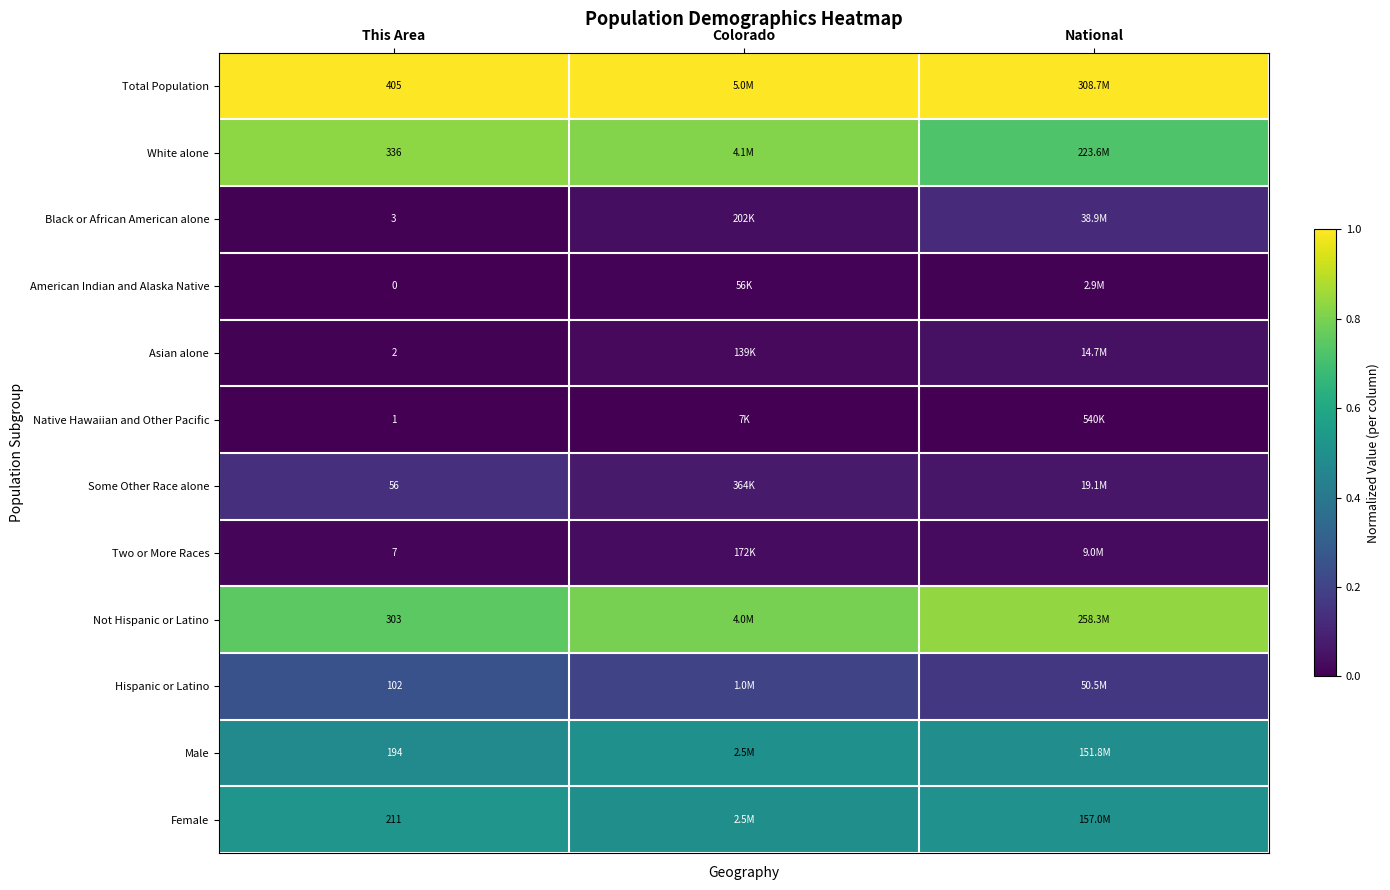

At This Area, list the series in order from smallest to largest.

American Indian and Alaska Native, Native Hawaiian and Other Pacific, Asian alone, Black or African American alone, Two or More Races, Some Other Race alone, Hispanic or Latino, Male, Female, Not Hispanic or Latino, White alone, Total Population